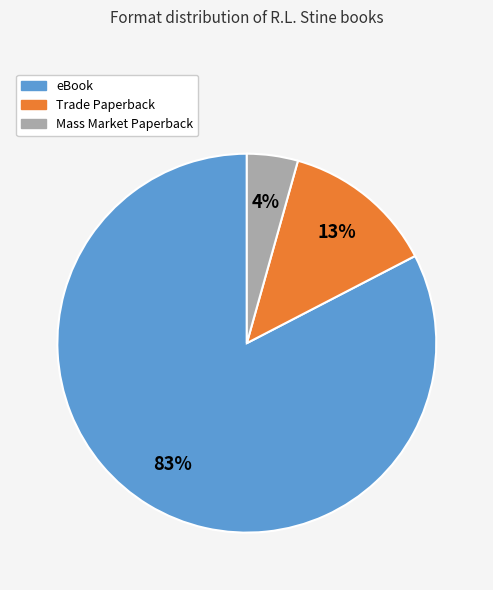

To the nearest percent, what is the combined percentage of Trade Paperback and Mass Market Paperback?

17%